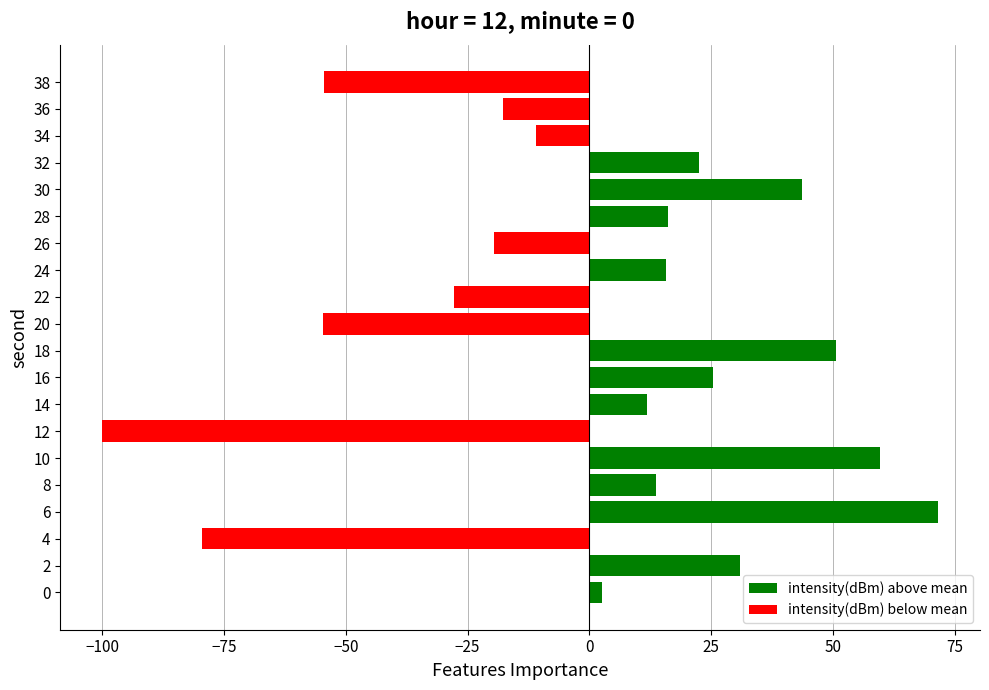

Count the number of categories in the chart.

20